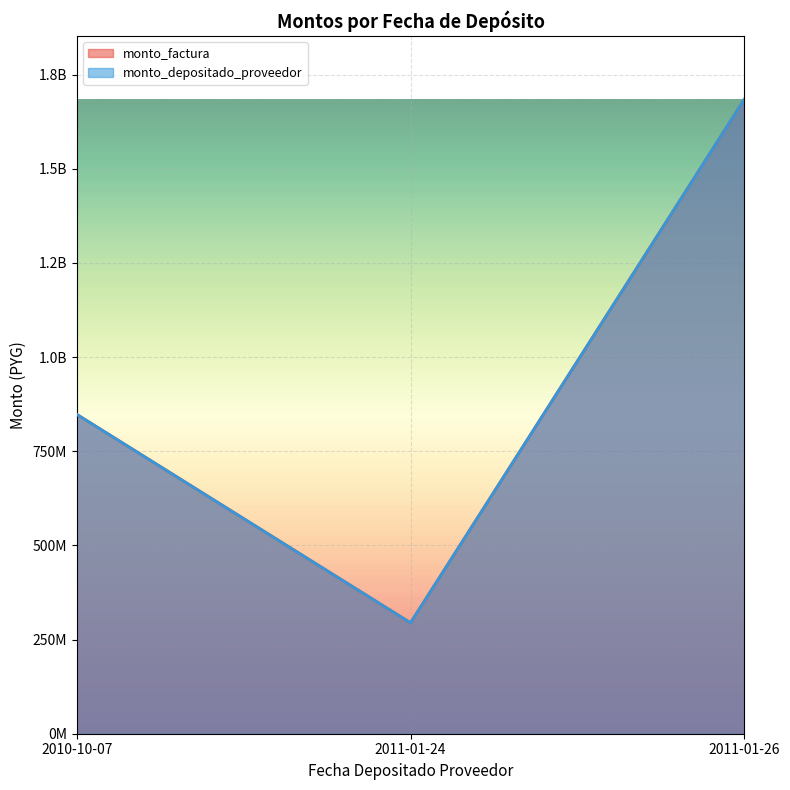

What are all the series names shown in the legend?

monto_factura, monto_depositado_proveedor